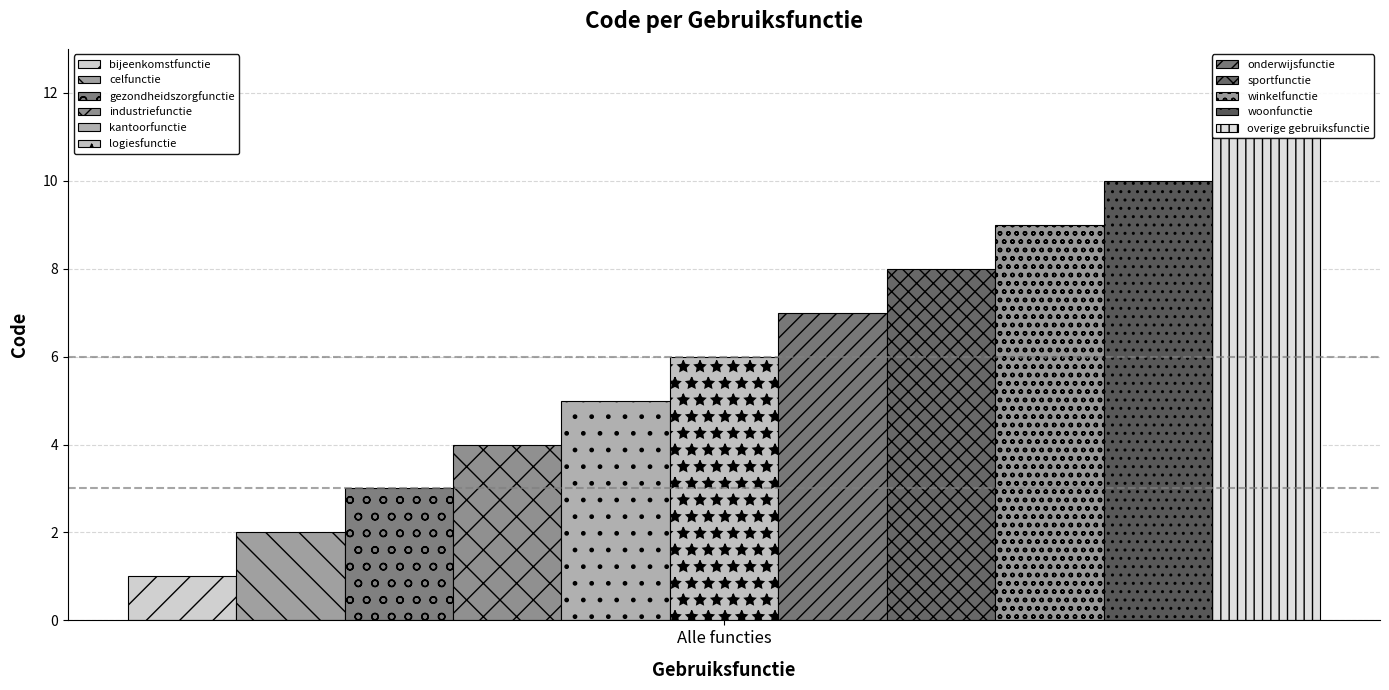

Reading left to right, list all the values displayed in this chart.

bijeenkomstfunctie=1	celfunctie=2	gezondheidszorgfunctie=3	industriefunctie=4	kantoorfunctie=5	logiesfunctie=6	onderwijsfunctie=7	sportfunctie=8	winkelfunctie=9	woonfunctie=10	overige gebruiksfunctie=11